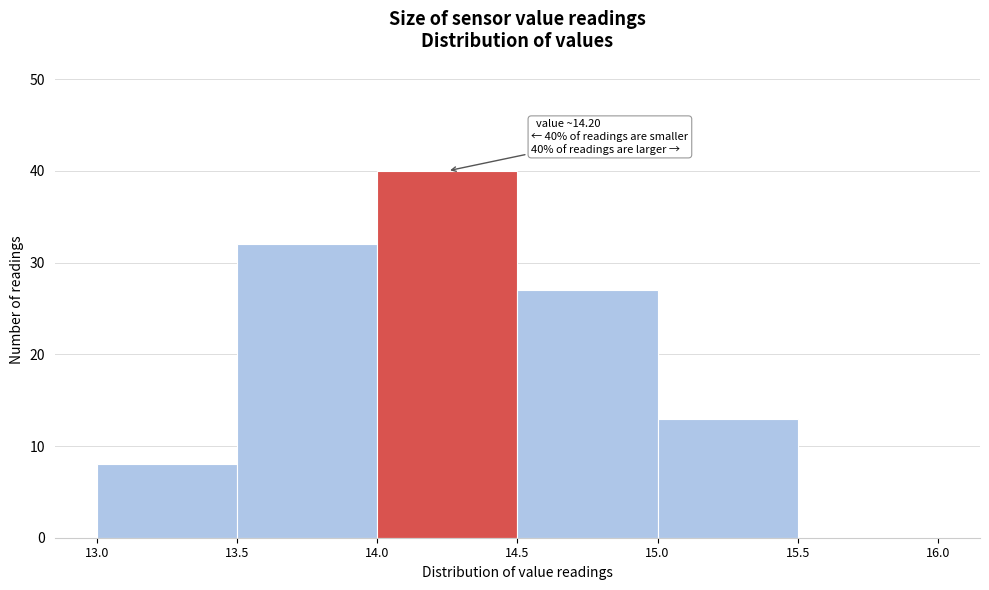

Which range on the x-axis has the tallest bar?

14.0 to 14.5